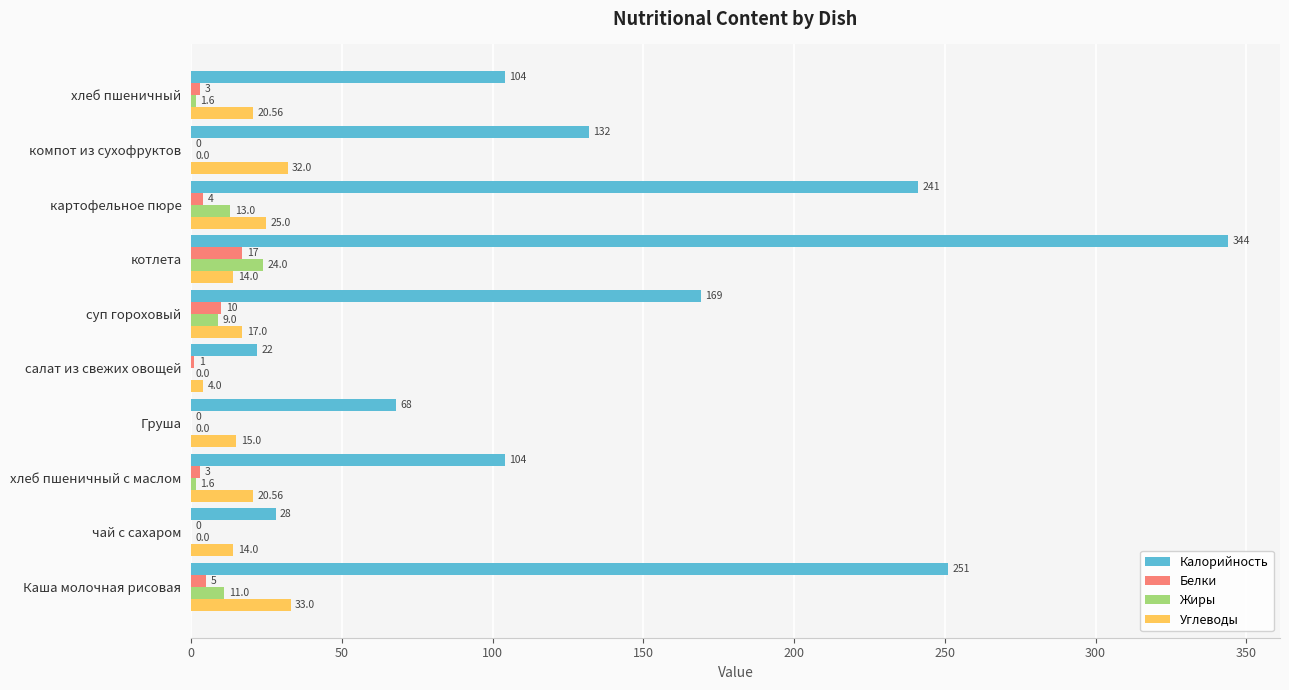

At which category is the sum across all series the highest?

котлета